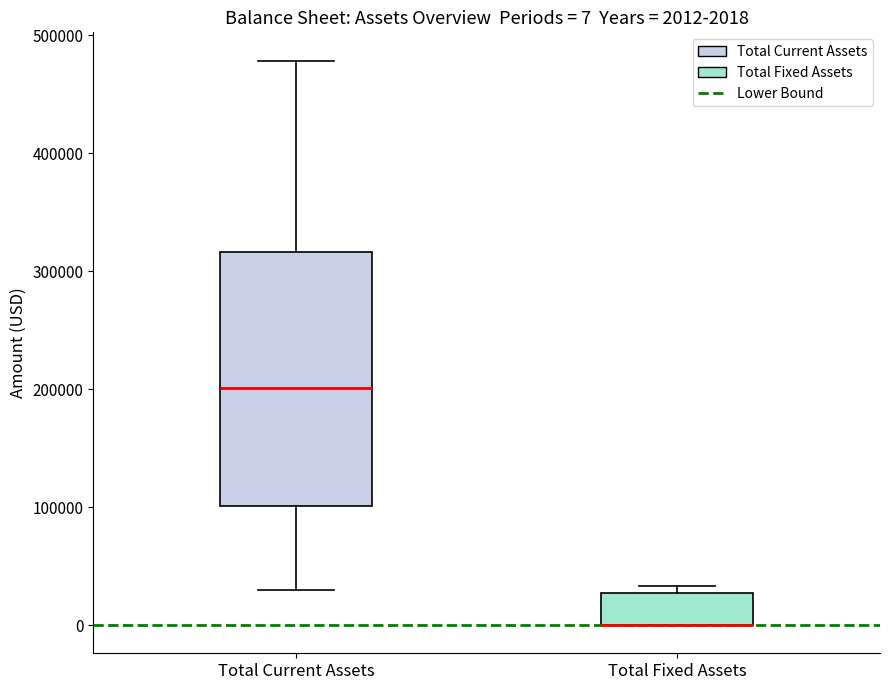

Comparing the boxes themselves (not the whiskers), which one is the tallest?

Total Current Assets